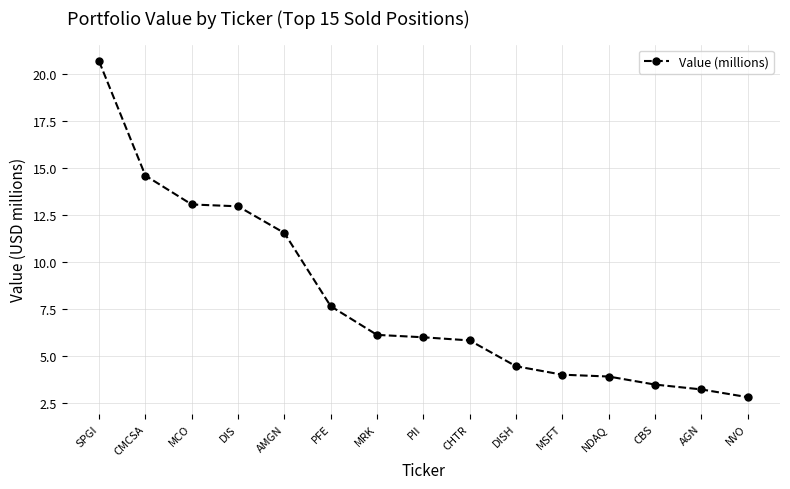

The chart shows a value of 3.9 at NDAQ. True or false?

True